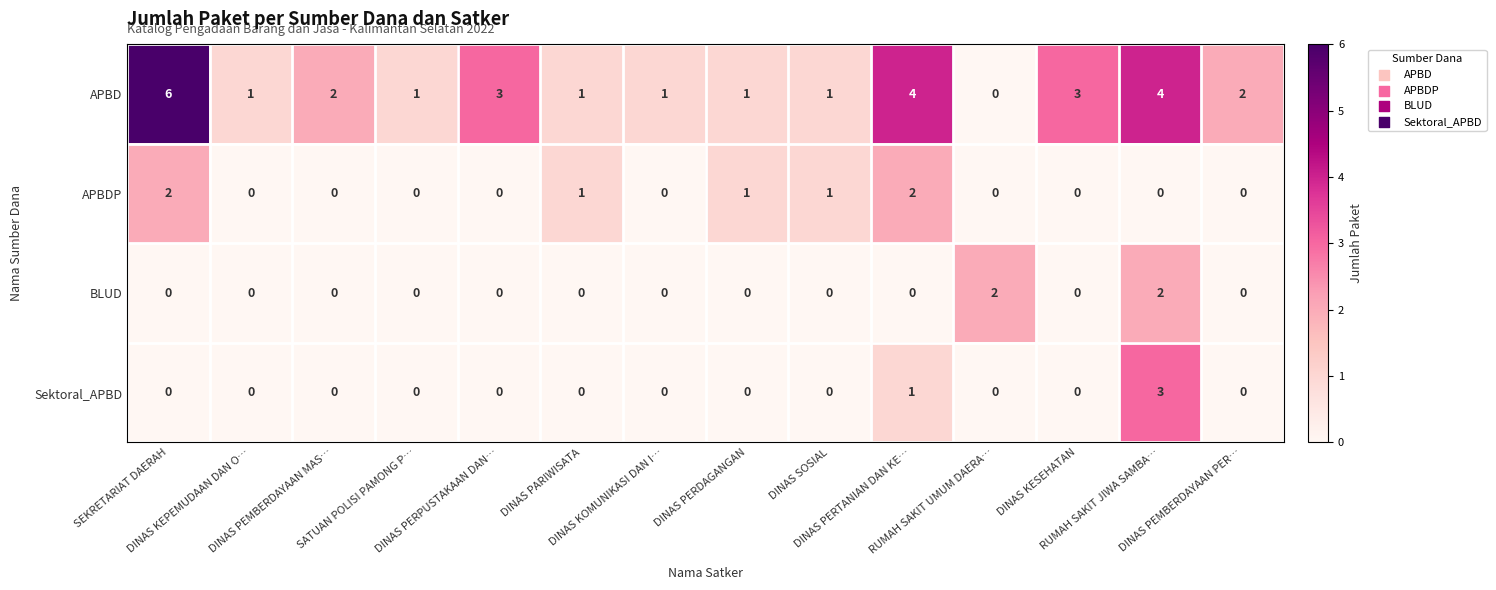

Count the Sektoral_APBD values in the range 0 to 1.

13